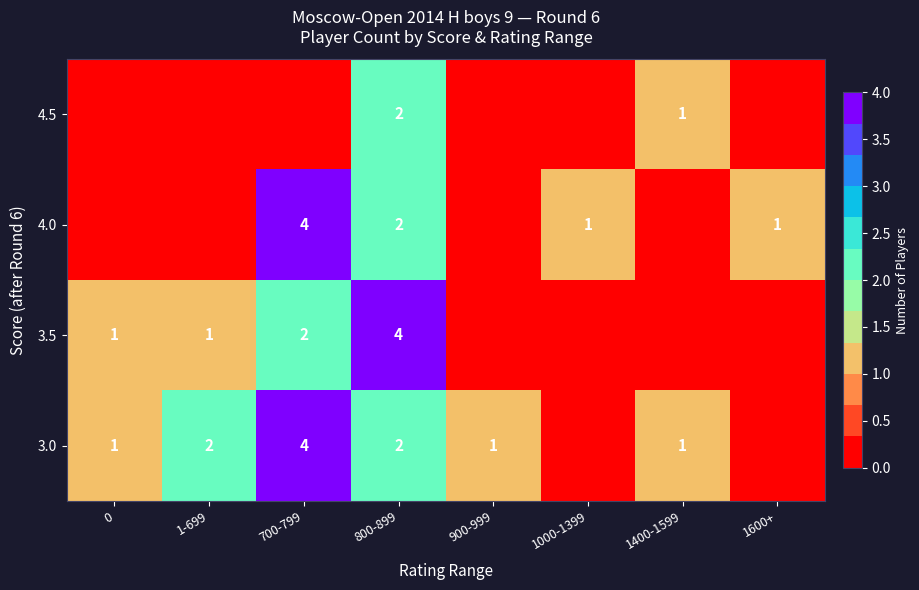

Is it true that 3.5 equals 2 at 700-799?

True